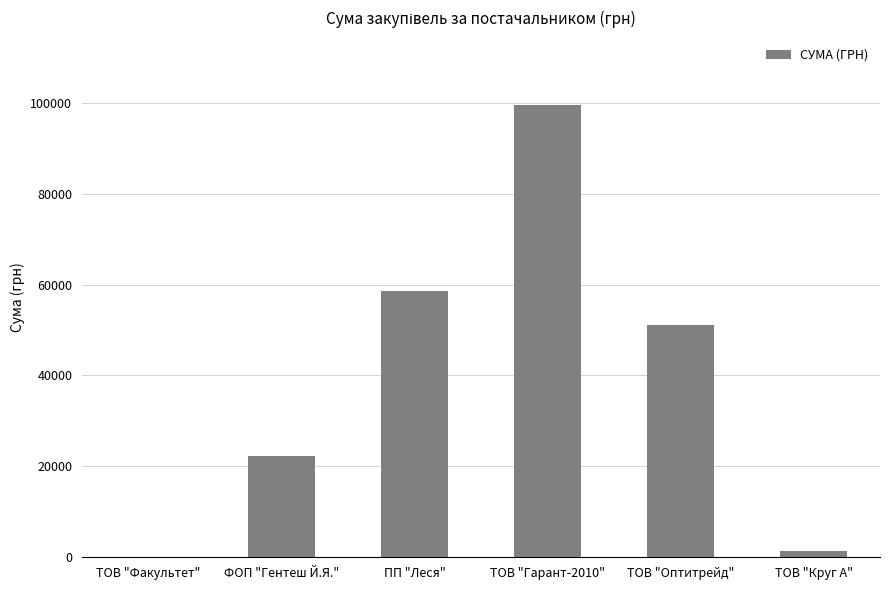

At which label is the value closest to 49779?

ТОВ "Оптитрейд"